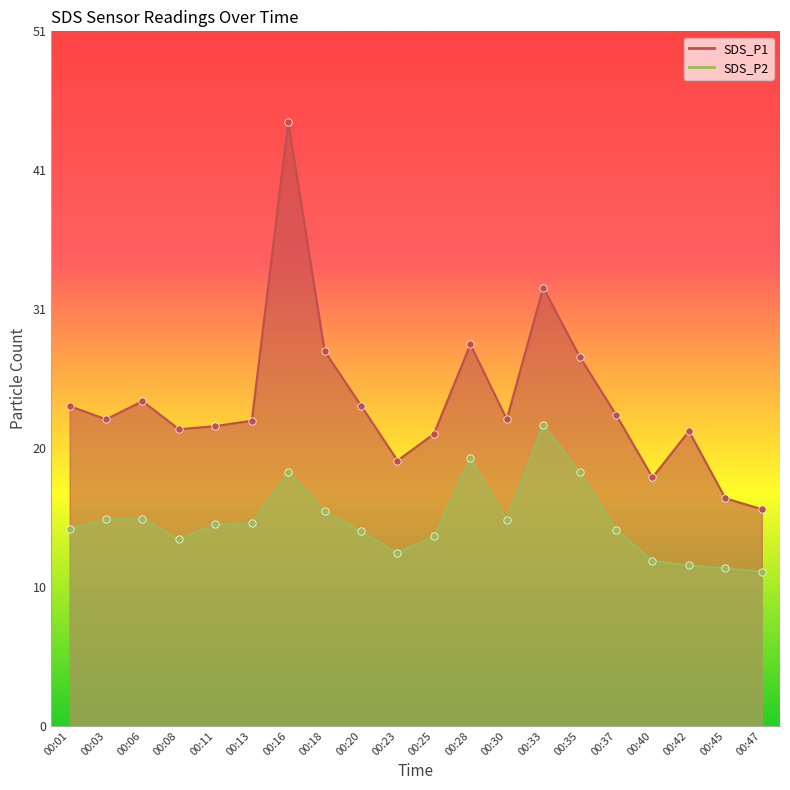

What are all the series names shown in the legend?

SDS_P1, SDS_P2